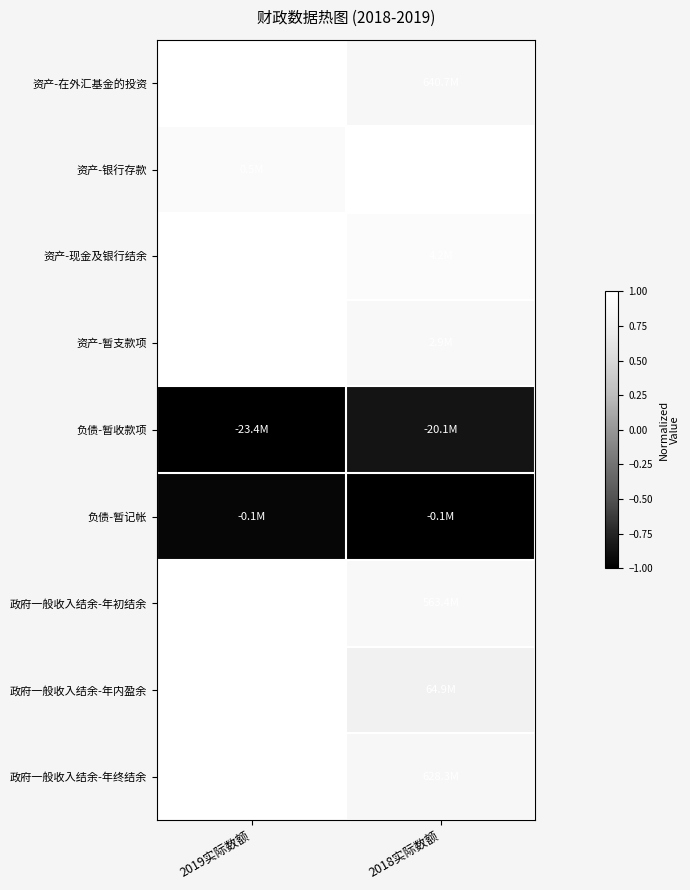

At which category is the sum across all series the highest?

2019实际数额